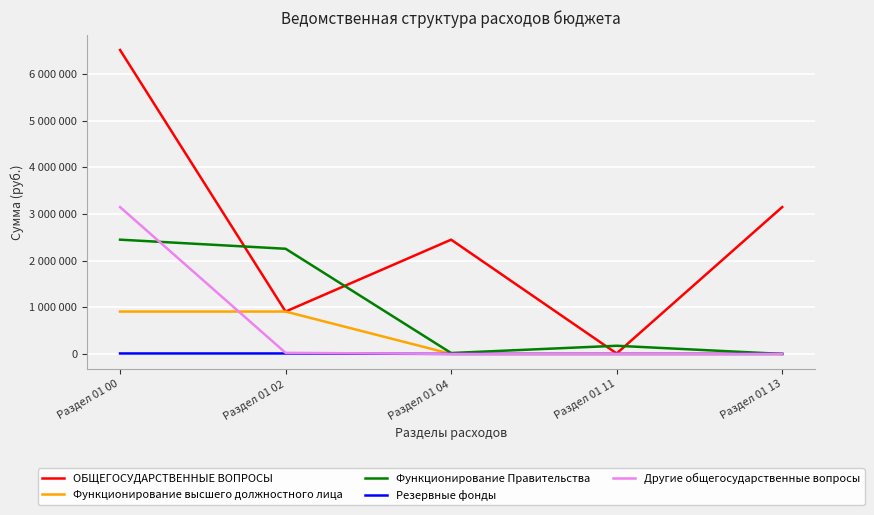

What is the difference between the maximum and second lowest values in the Функционирование высшего должностного лица series?

908520